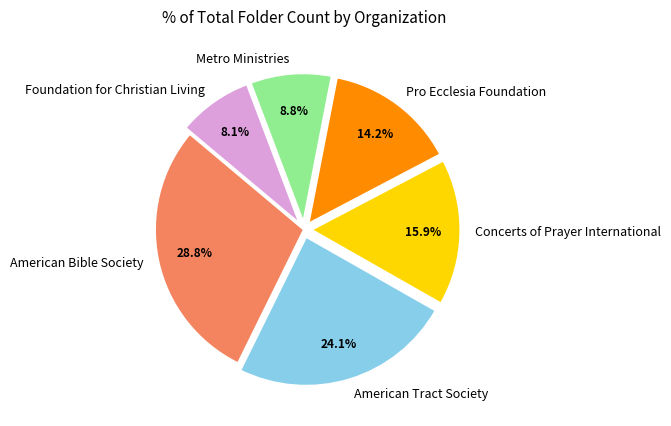

Between Pro Ecclesia Foundation and American Bible Society, which is larger?

American Bible Society